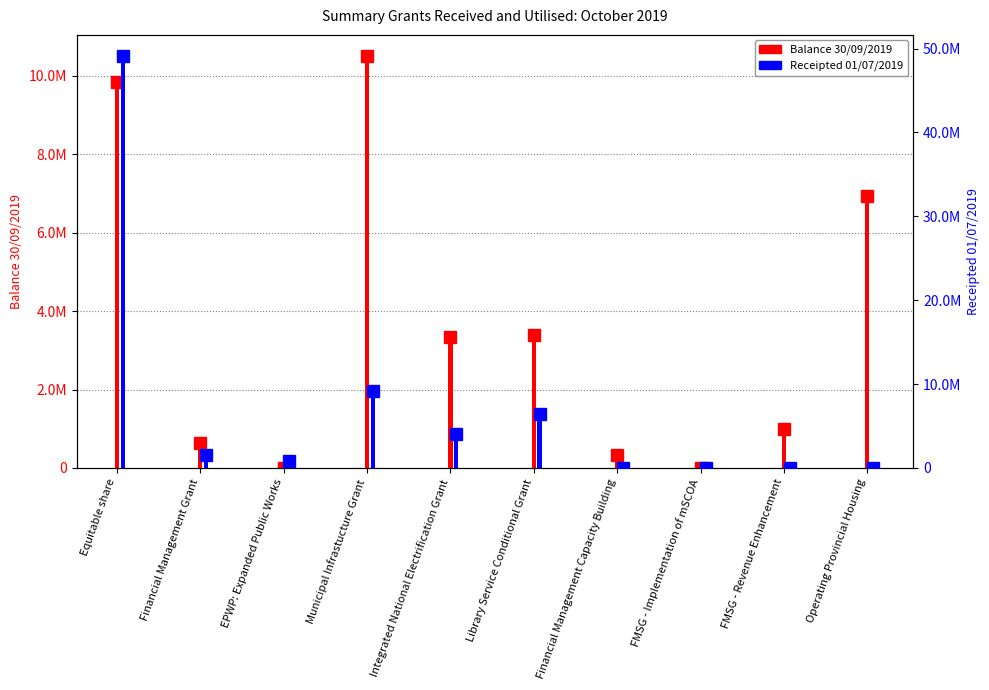

Rank the series at Equitable share from lowest to highest value.

Balance 30/09/2019, Receipted 01/07/2019